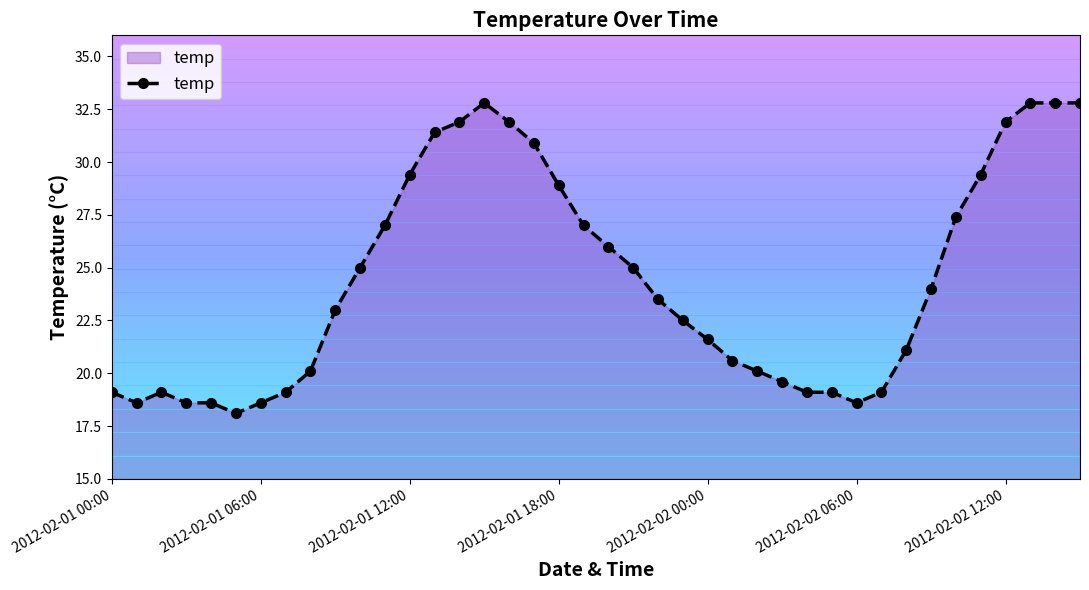

What is the smallest value displayed?

18.1